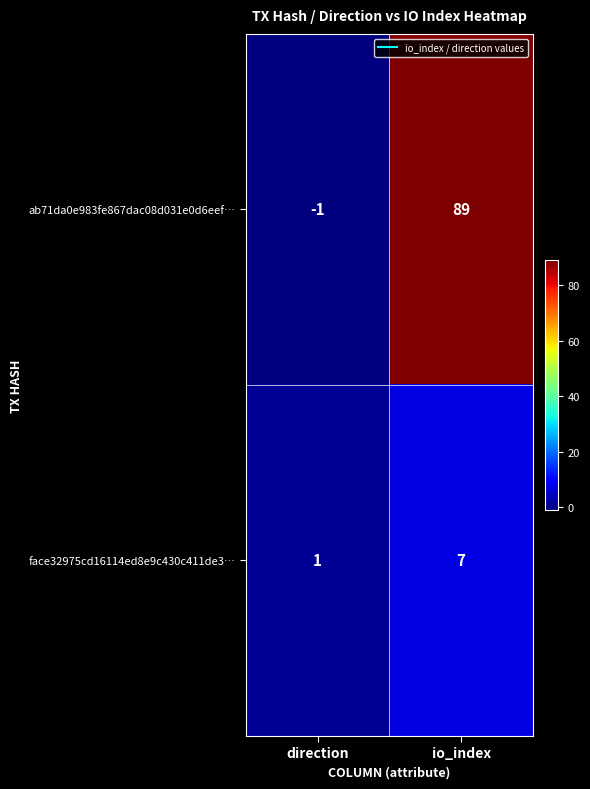

Which series has the widest spread of values?

ab71da0e983fe867dac08d031e0d6eef…